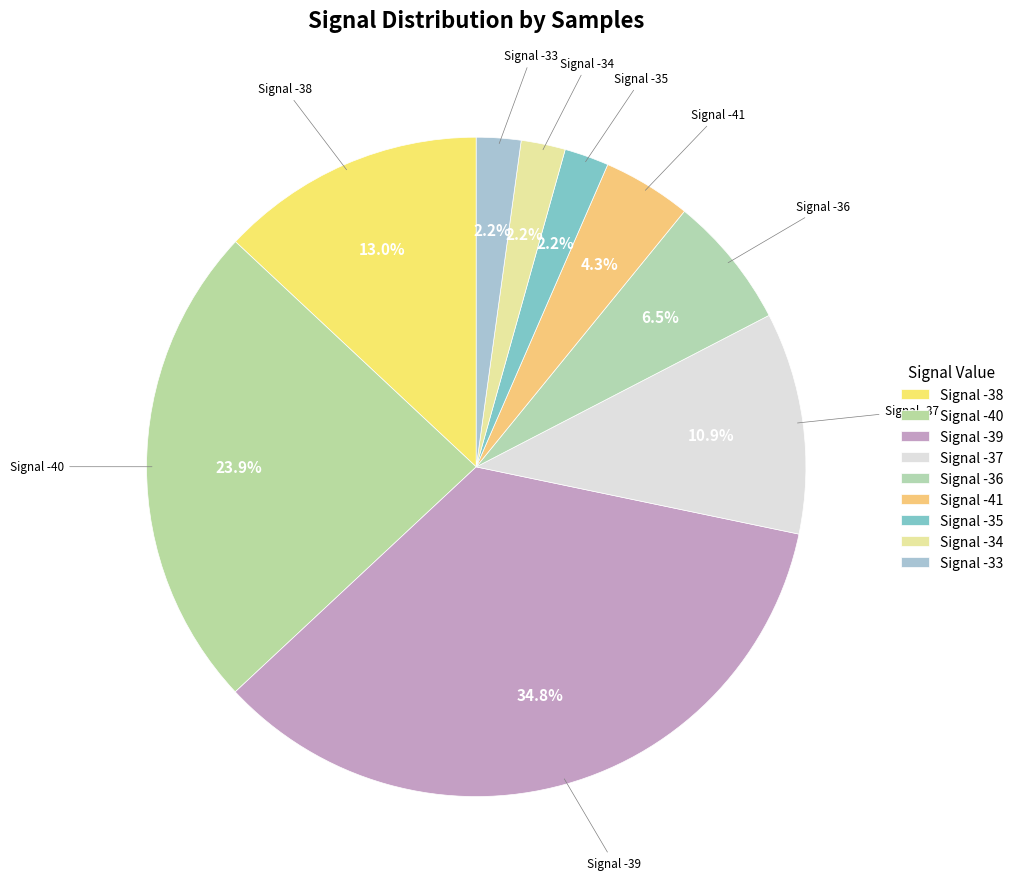

Is there a majority slice in this chart?

No